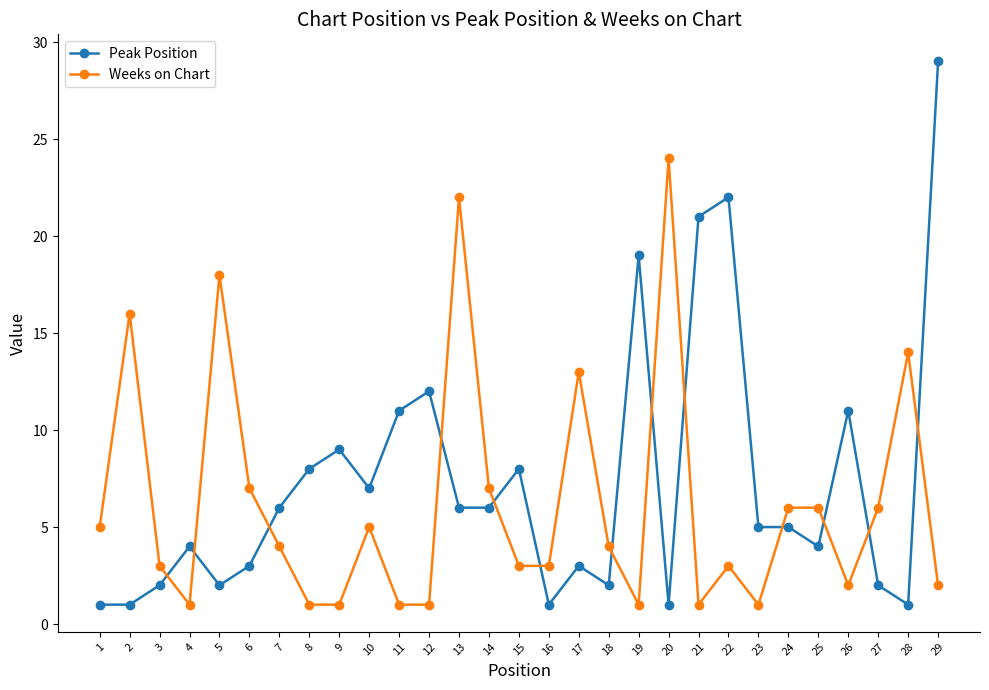

How many lines are shown in the chart?

2